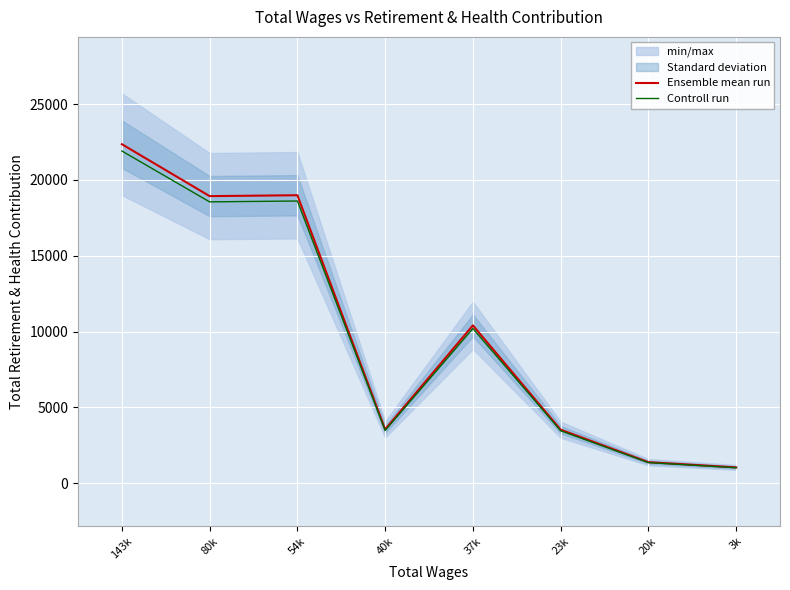

What is the minimum value shown in the chart?

1031.0